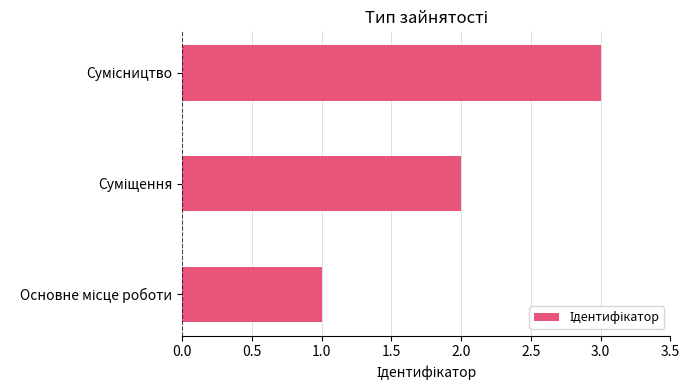

What is the greatest value displayed?

3